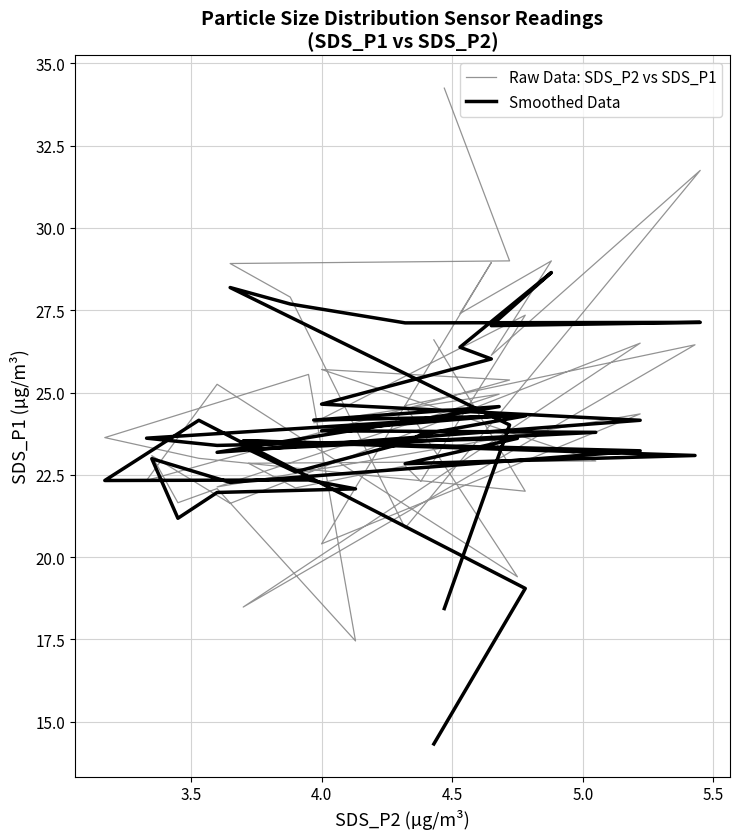

Which series has the largest total across all categories?

Raw Data: SDS_P2 vs SDS_P1